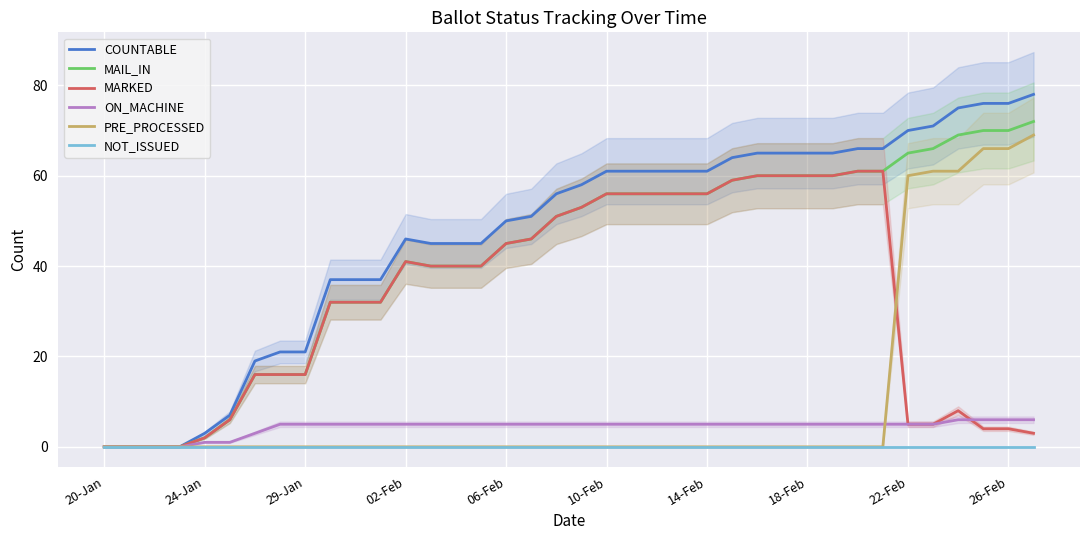

The NOT_ISSUED series shows 0 at 18-Feb. True or false?

True